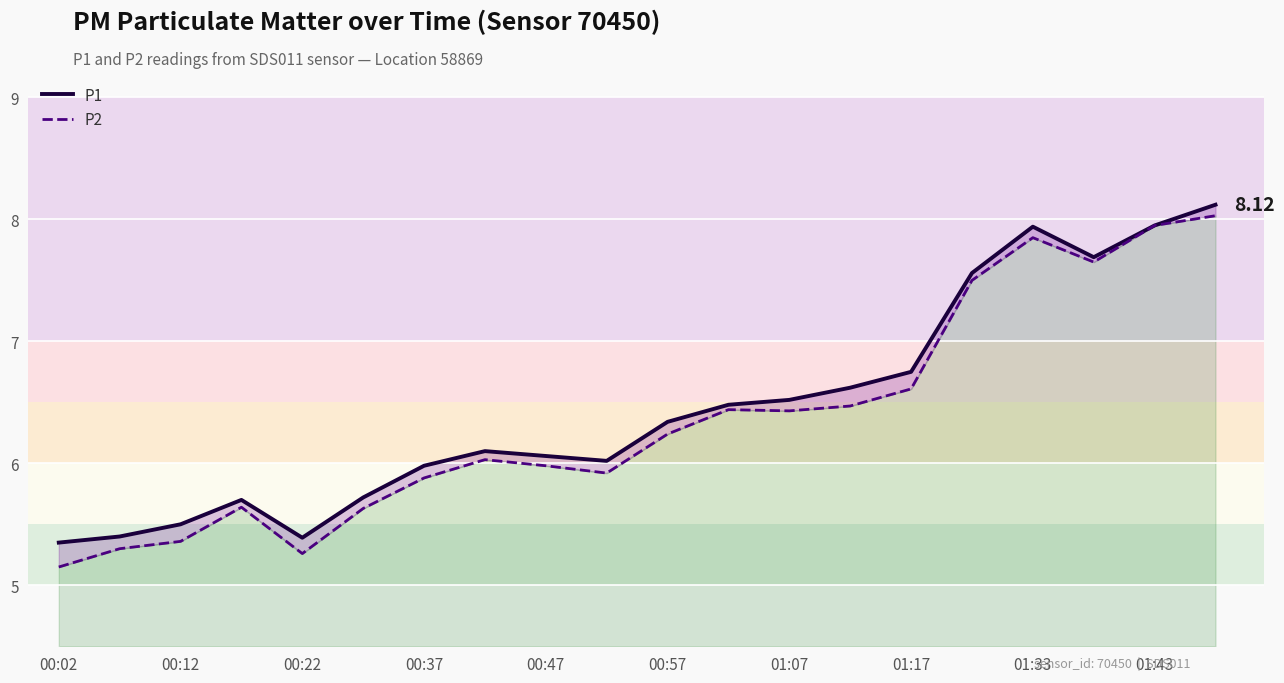

How many values in the P1 series are below 6?

7